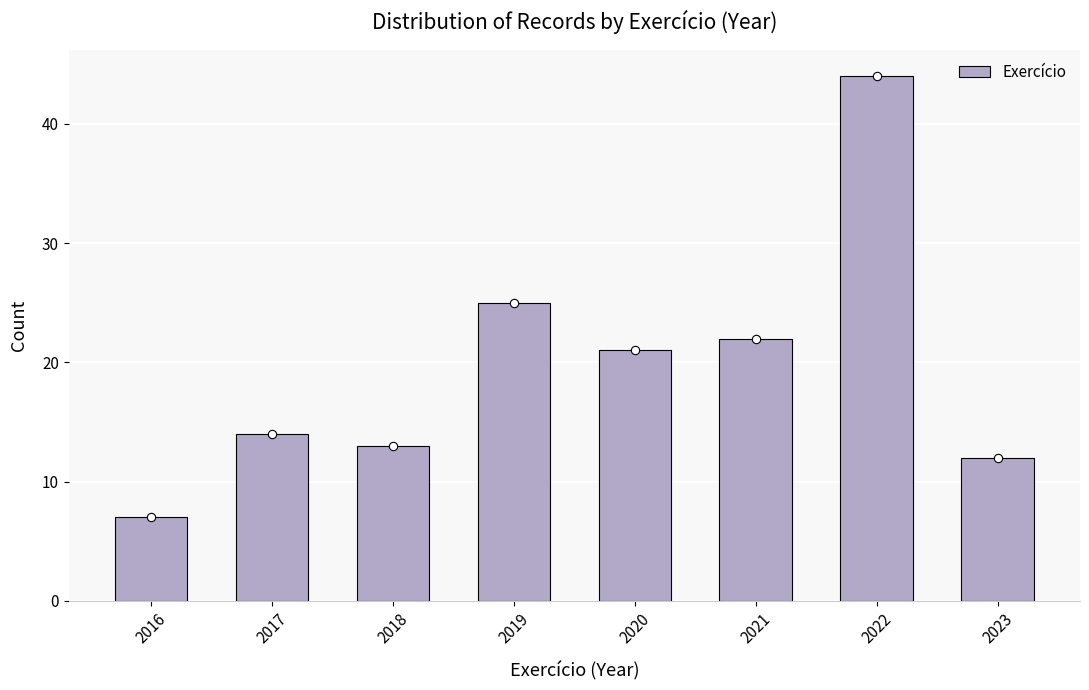

Reading right to left, transcribe all the data shown in this chart.

12	44	22	21	25	13	14	7